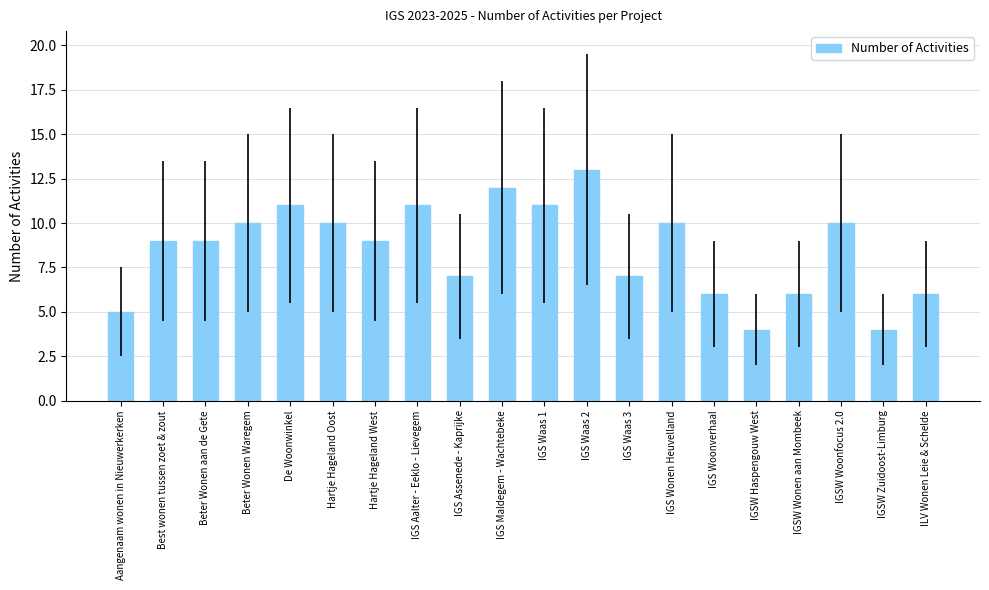

Read the value at IGSW Haspengouw West.

4